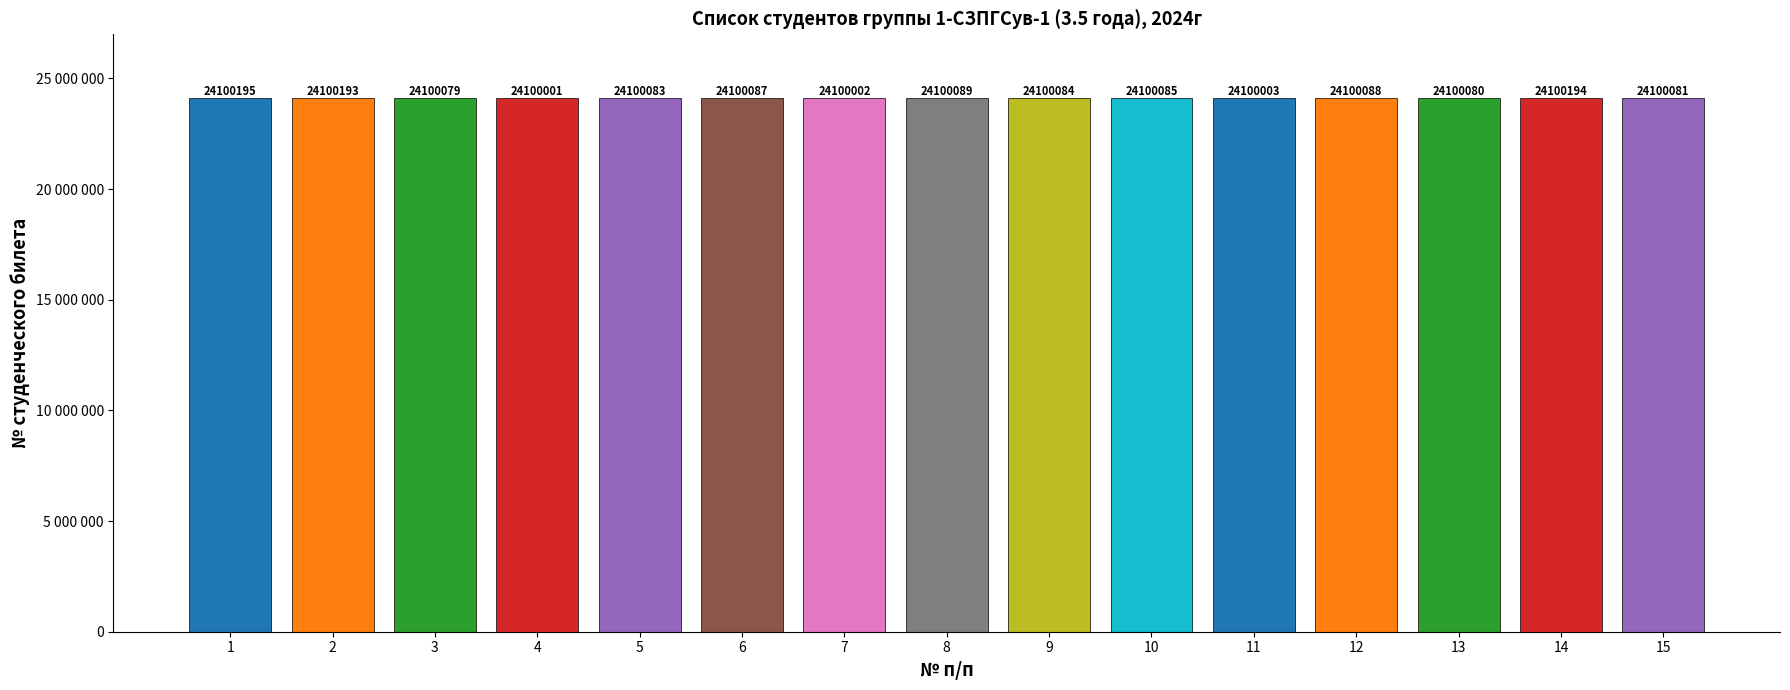

What is the ratio of the value at 5 to the value at 3?

1.0